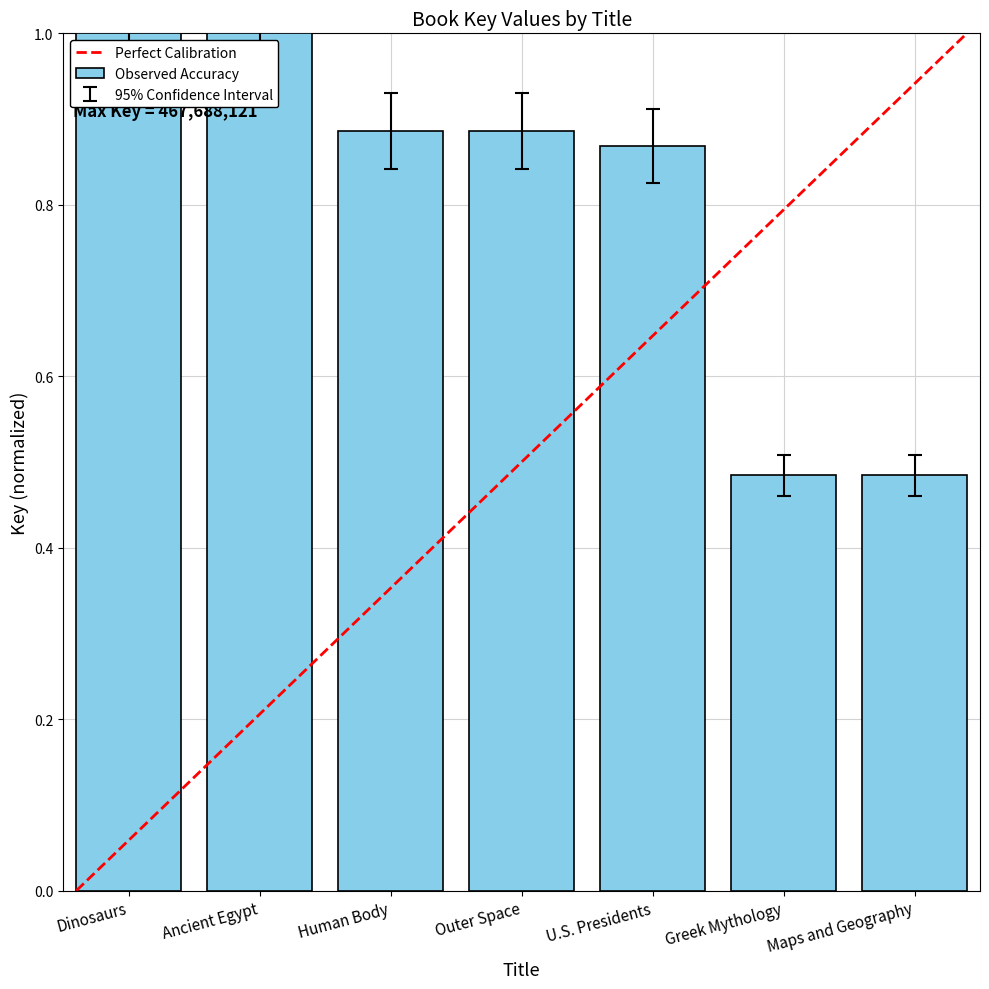

What is the sum of all values?

5.6